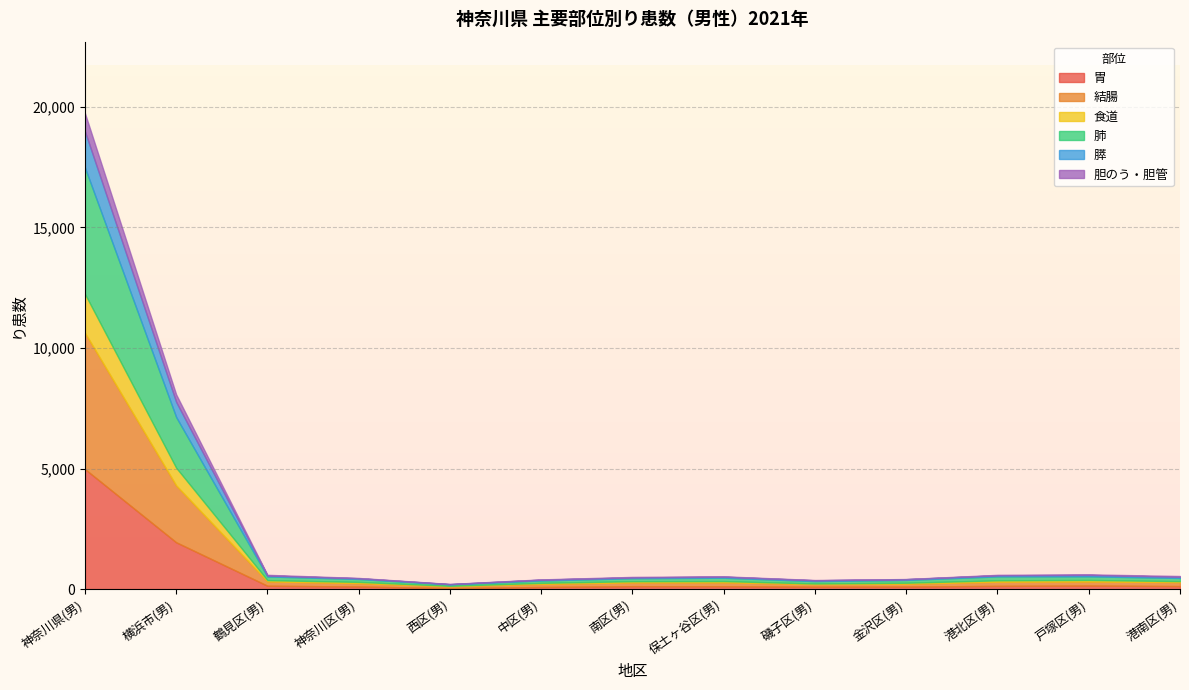

Between 港北区(男) and 金沢区(男), which is larger?

港北区(男)